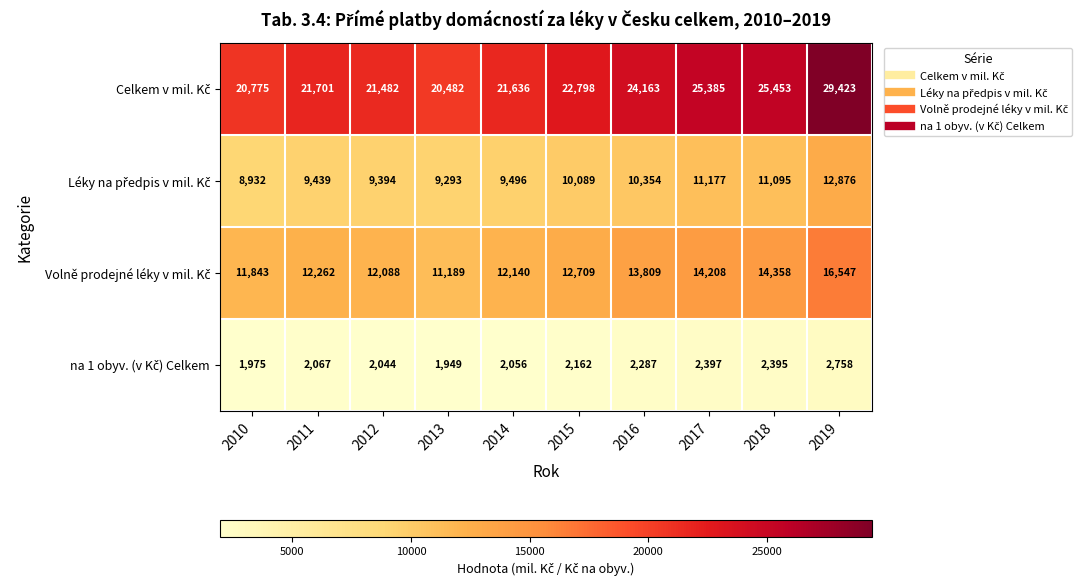

At how many categories does at least one series exceed 16104?

10